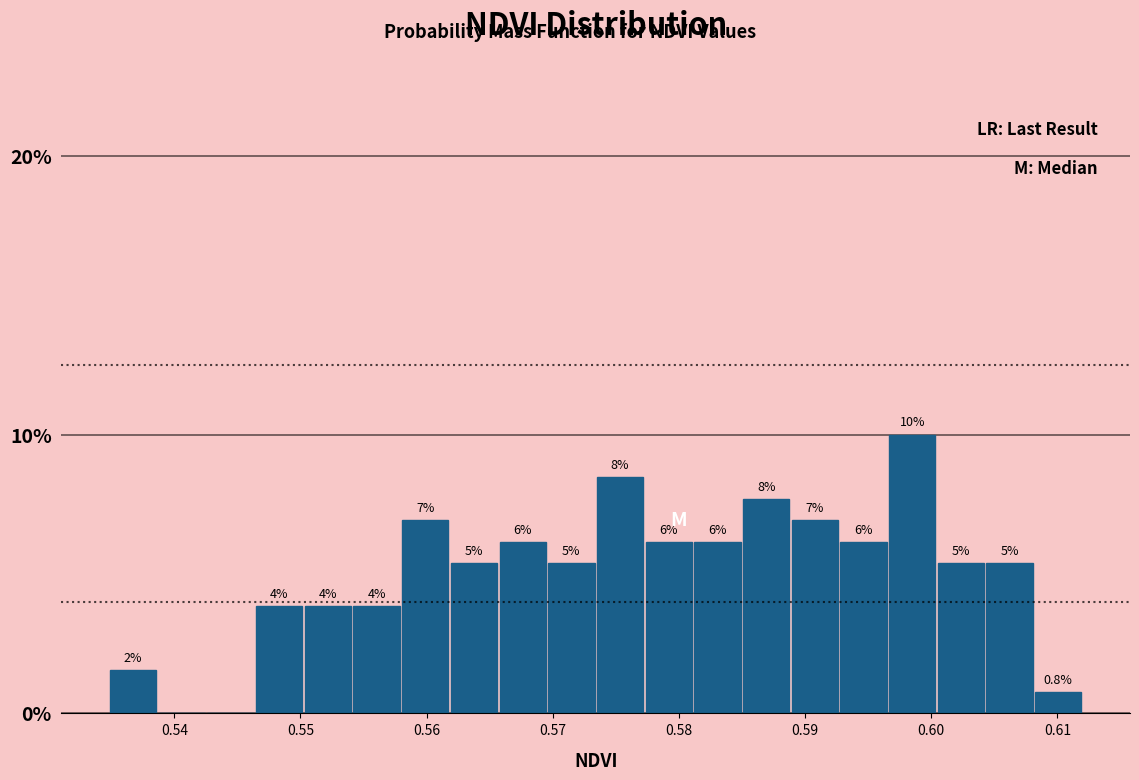

Read against the x-axis, roughly where is the centre of the tallest bar?

0.598